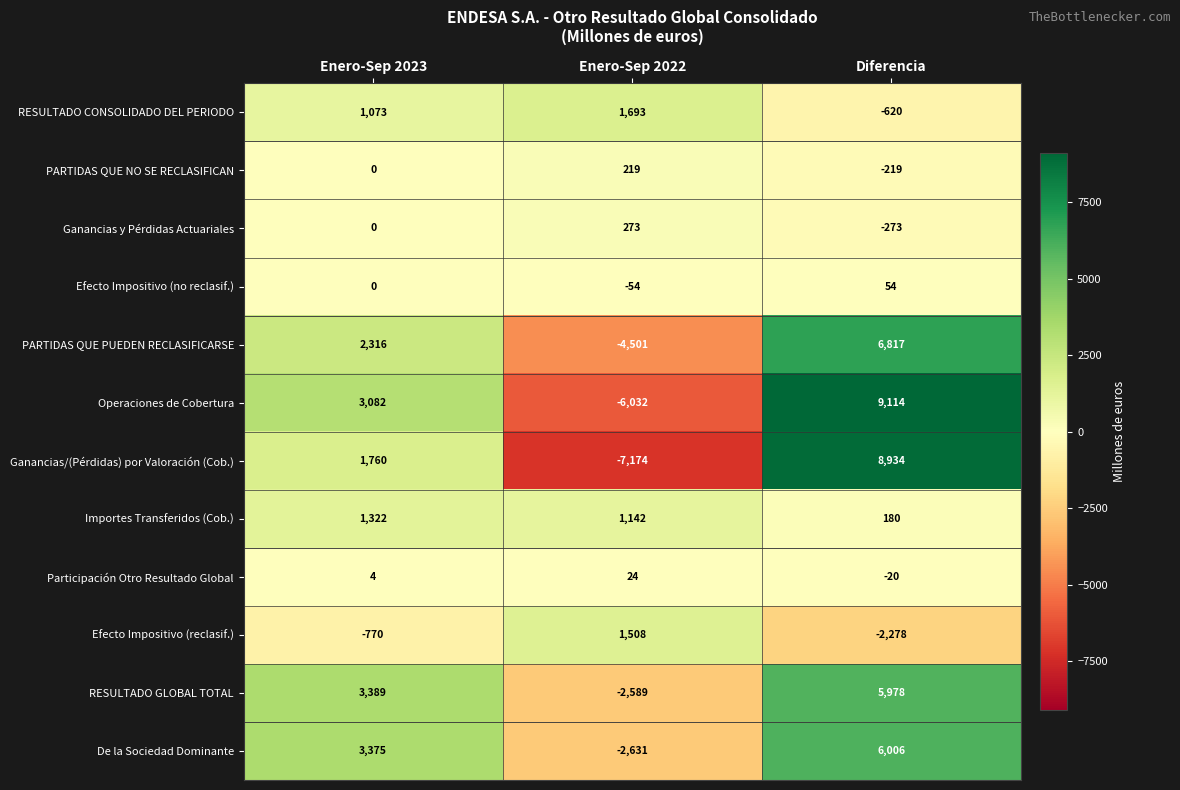

Rank the series by their maximum value, from lowest to highest.

Participación Otro Resultado Global, Efecto Impositivo (no reclasif.), PARTIDAS QUE NO SE RECLASIFICAN, Ganancias y Pérdidas Actuariales, Importes Transferidos (Cob.), Efecto Impositivo (reclasif.), RESULTADO CONSOLIDADO DEL PERIODO, RESULTADO GLOBAL TOTAL, De la Sociedad Dominante, PARTIDAS QUE PUEDEN RECLASIFICARSE, Ganancias/(Pérdidas) por Valoración (Cob.), Operaciones de Cobertura